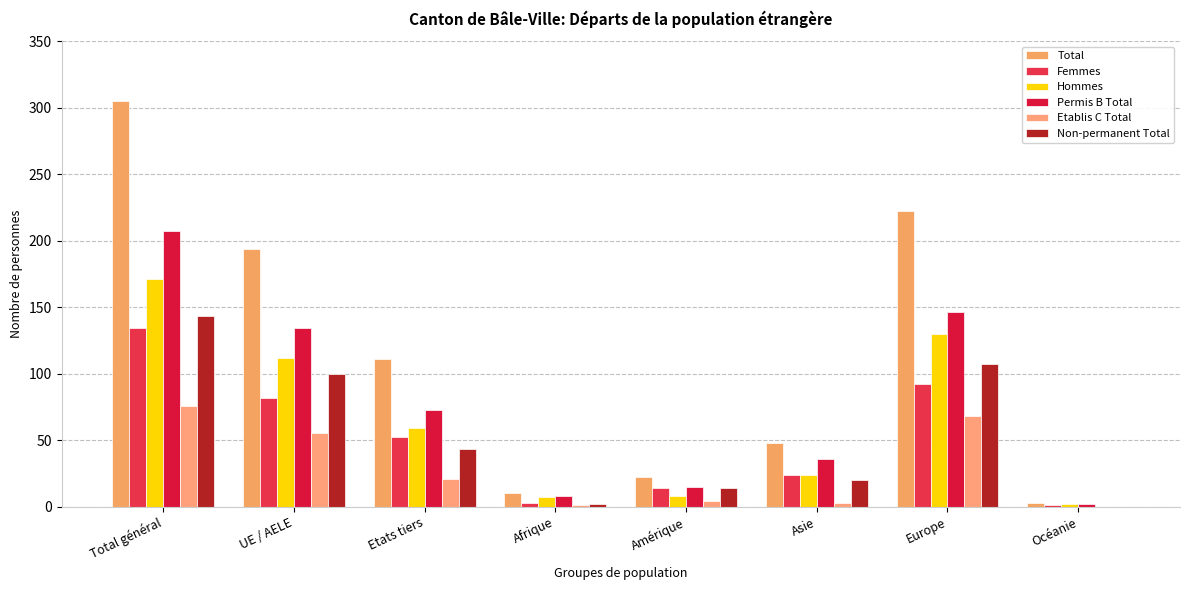

What is the average value of the Non-permanent Total series?

54